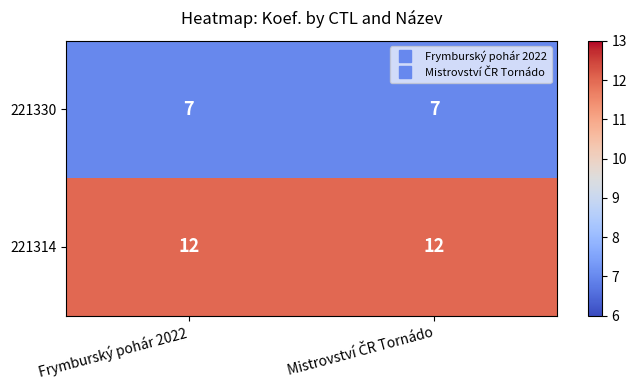

Rank the series by their average value, from highest to lowest.

221314, 221330